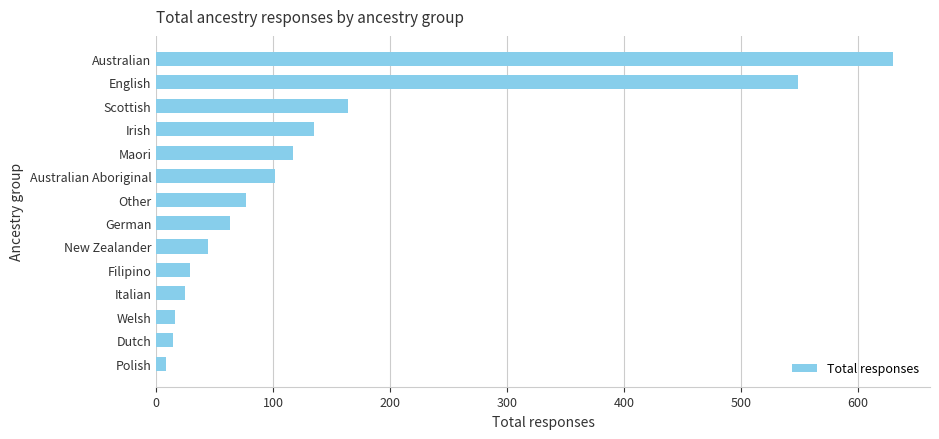

The chart shows a value of 44 at New Zealander. True or false?

True